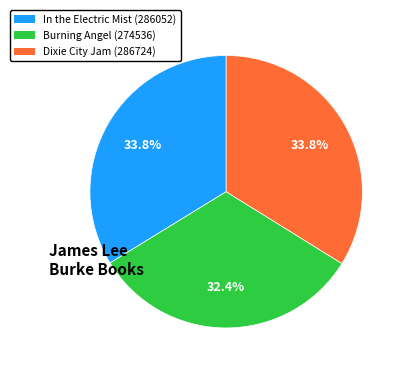

Does Burning Angel (274536) represent more than half of the total?

No